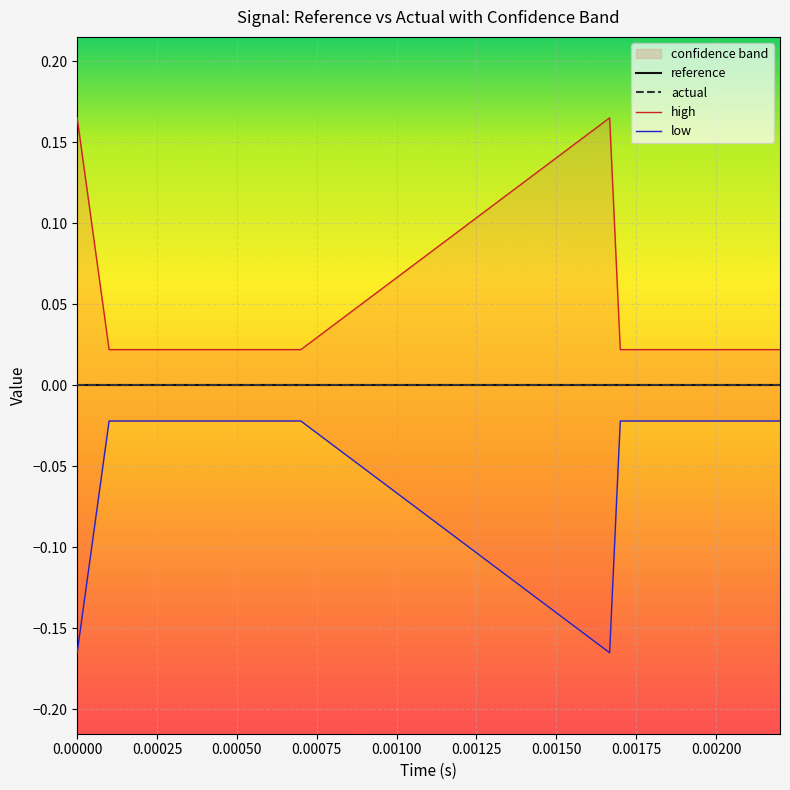

Reading right to left, what are all the values shown in this chart?

high: 0.0	0.0	0.0	0.0	0.0	0.0	0.2	0.0	0.0	0.0	0.0	0.0	0.0	0.0	0.2
low: -0.0	-0.0	-0.0	-0.0	-0.0	-0.0	-0.2	-0.0	-0.0	-0.0	-0.0	-0.0	-0.0	-0.0	-0.2